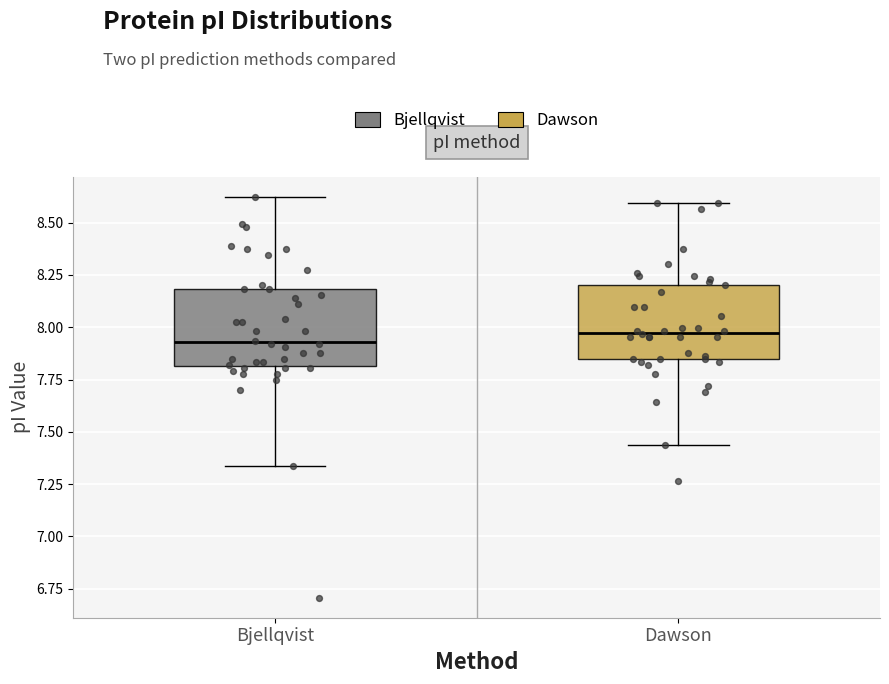

Reading left to right, transcribe this box plot: for each box, give where its median line is, the range the box spans, and where its two whiskers end, as read against the y-axis. The values are not printed on the chart, so give them approximately, as read against the axis.

Bjellqvist: median 7.95, box 7.80 to 8.20, whiskers 7.35 to 8.60
Dawson: median 7.95, box 7.85 to 8.20, whiskers 7.45 to 8.60